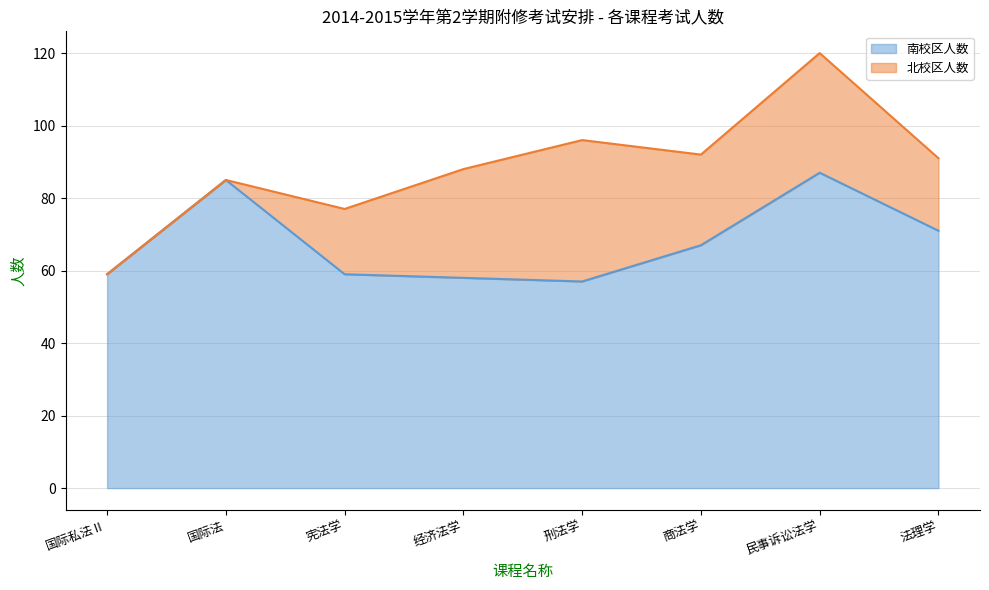

List the labels in order of 北校区人数 line value, largest first.

民事诉讼法学, 刑法学, 商法学, 法理学, 经济法学, 国际法, 宪法学, 国际私法Ⅱ